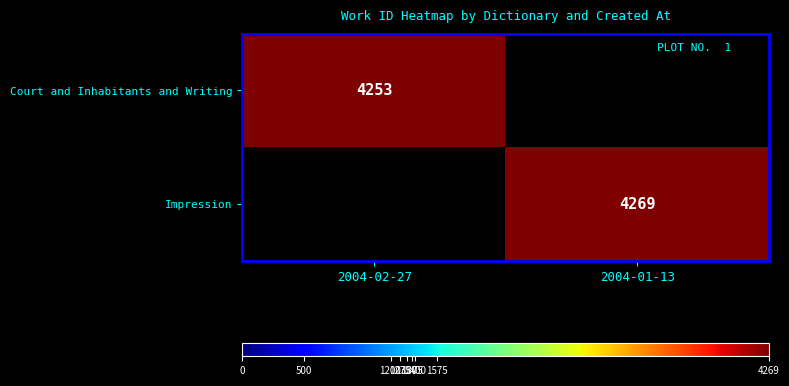

Is the value of Court and Inhabitants and Writing at 2004-02-27 greater than the value of Impression at 2004-01-13?

No